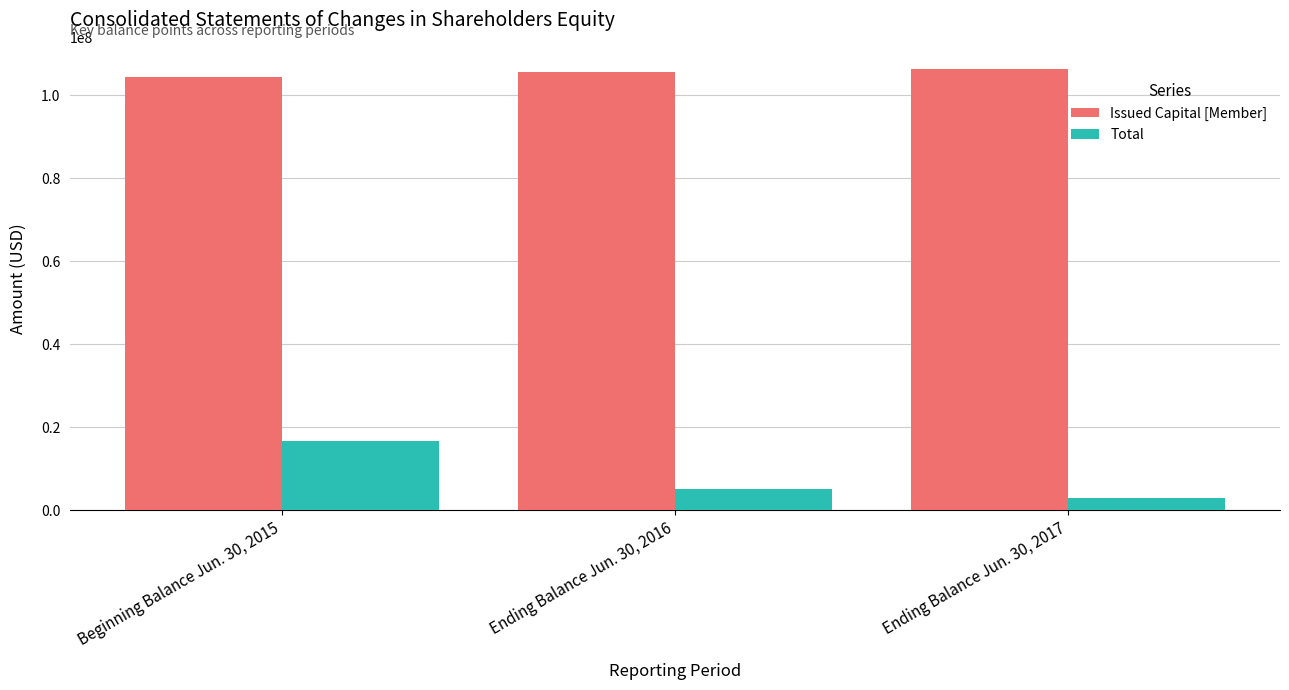

Reading left to right, extract all data points from this chart.

Issued Capital [Member]: 104491774	105719184	106390864
Total: 16666510	5191473	3059956